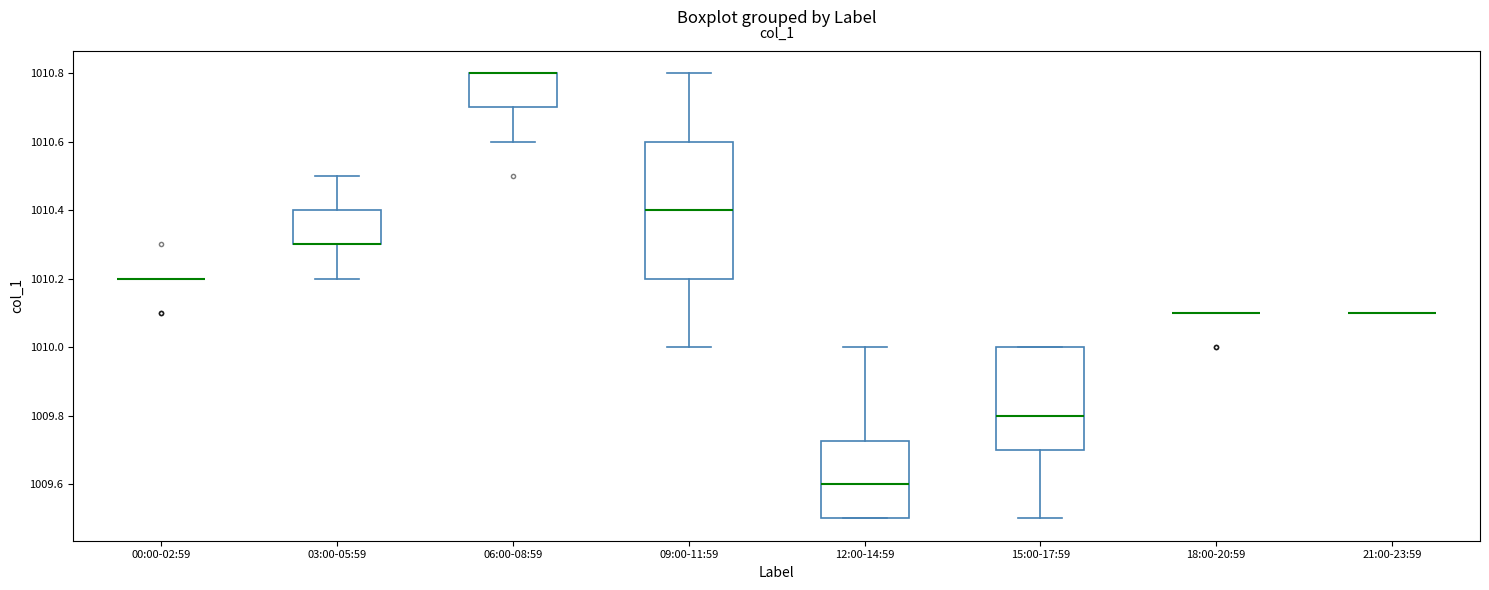

Where is the upper edge of the box for 12:00-14:59 on the y-axis? The values are not printed on the chart, so give them approximately, as read against the axis.

1009.72